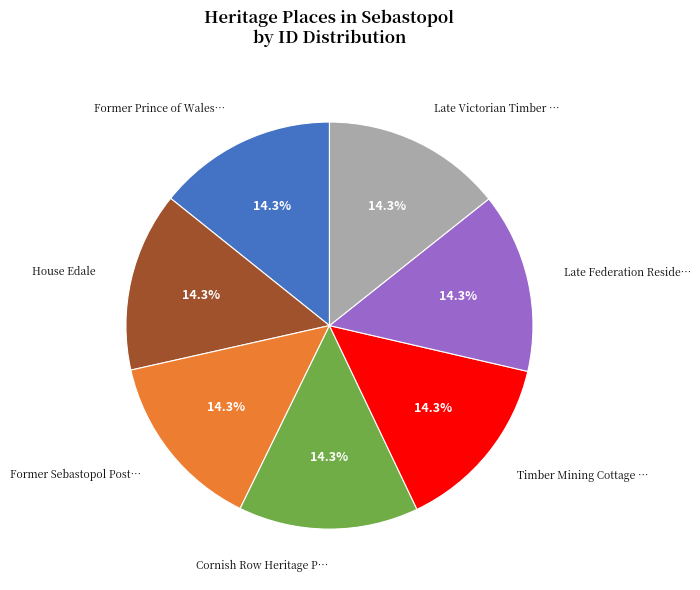

Count the number of slices in the pie.

7